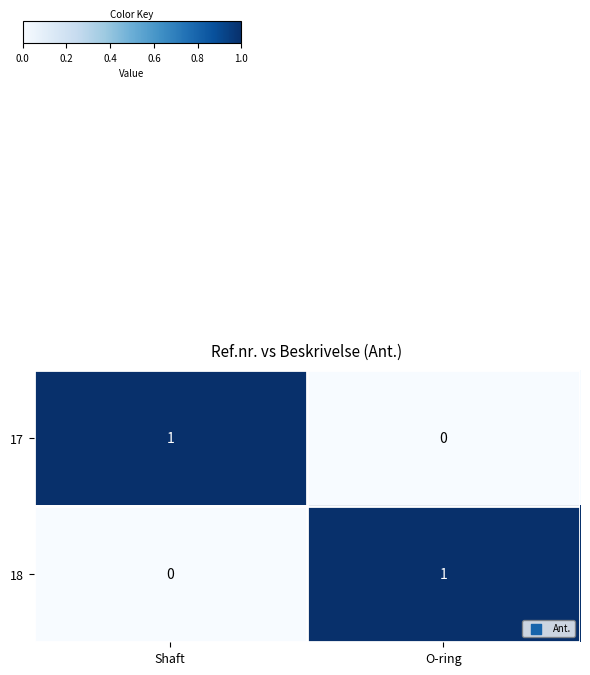

Is the value of 17 at O-ring greater than the value of 18 at O-ring?

No